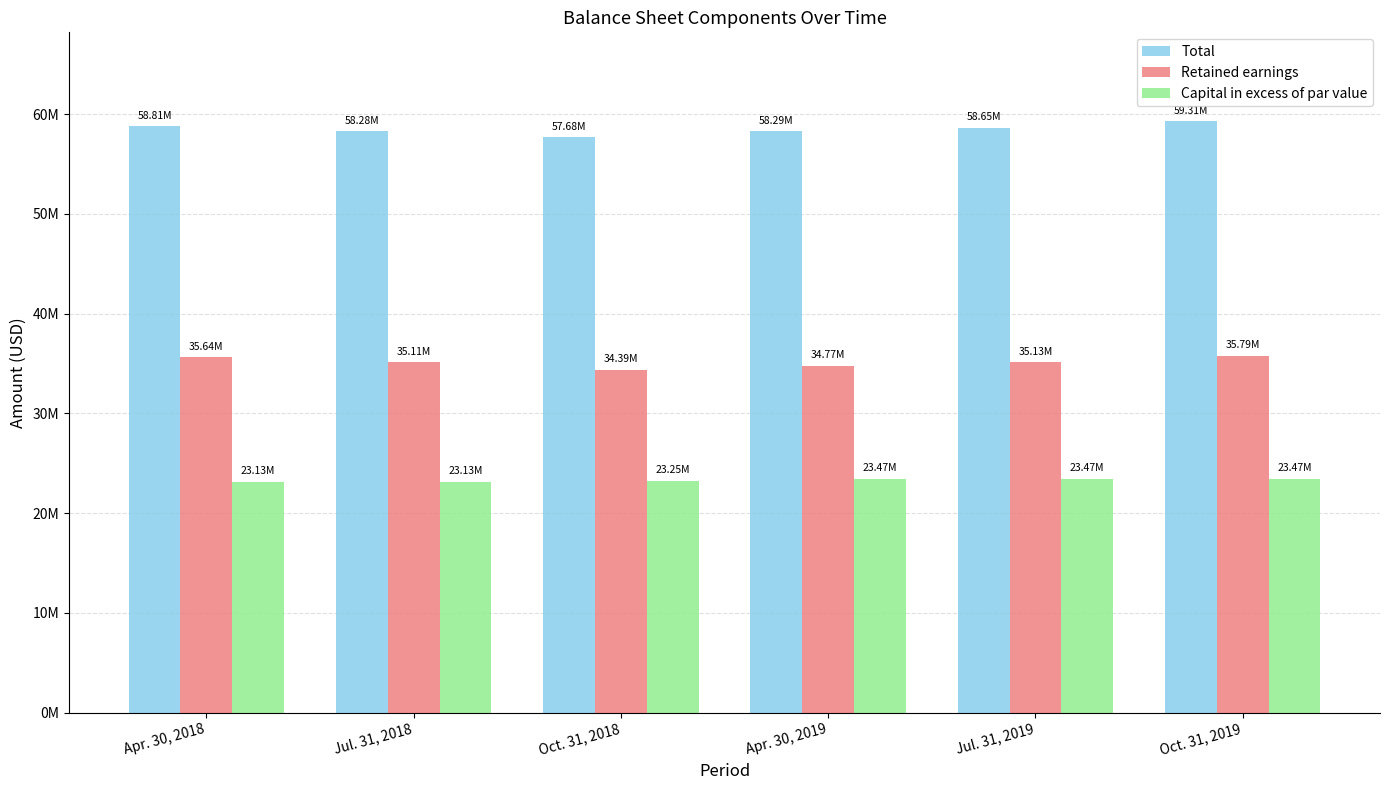

What is the total value across all series at Apr. 30, 2019?

116532752